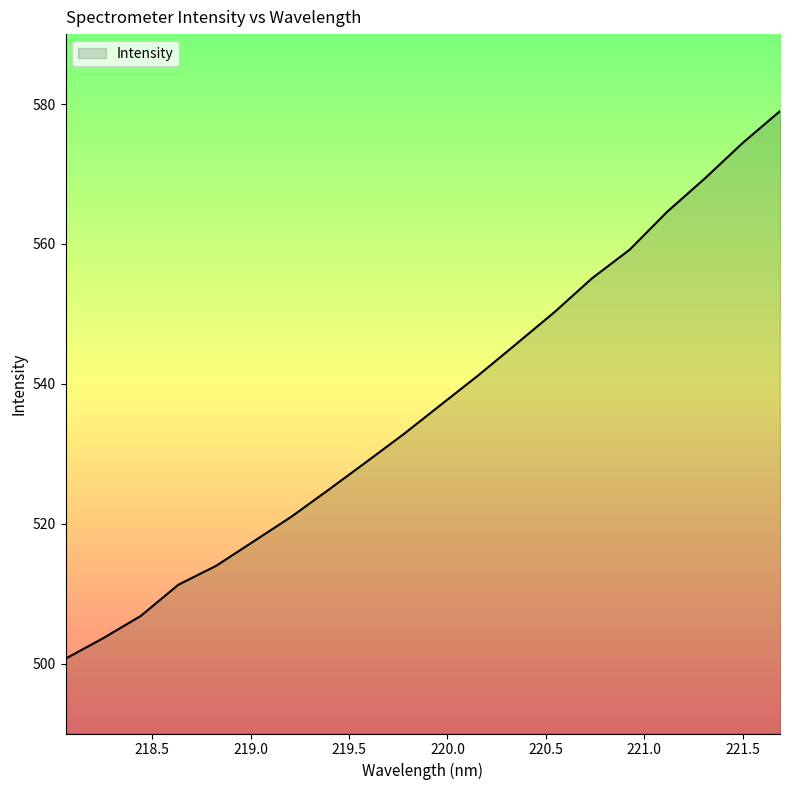

What is the greatest value displayed?

579.0